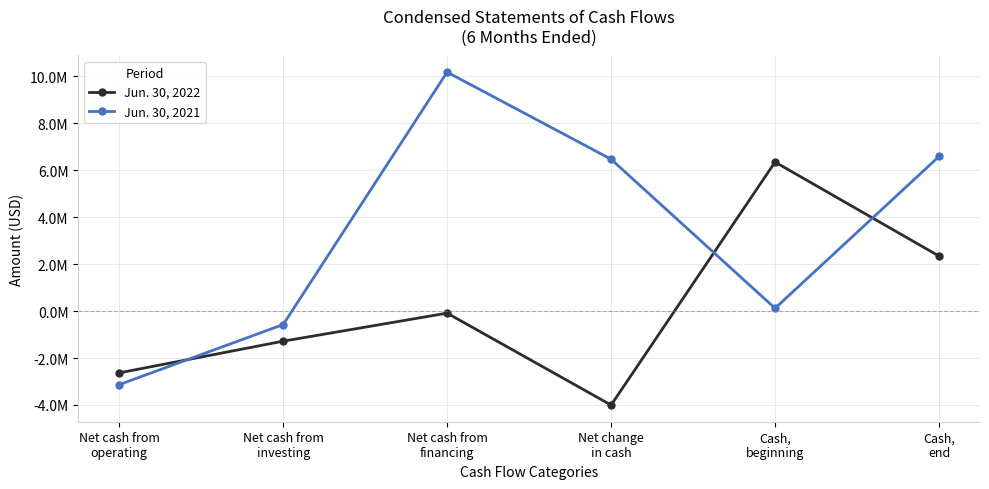

Rank the series by their maximum value, from highest to lowest.

Jun. 30, 2021, Jun. 30, 2022